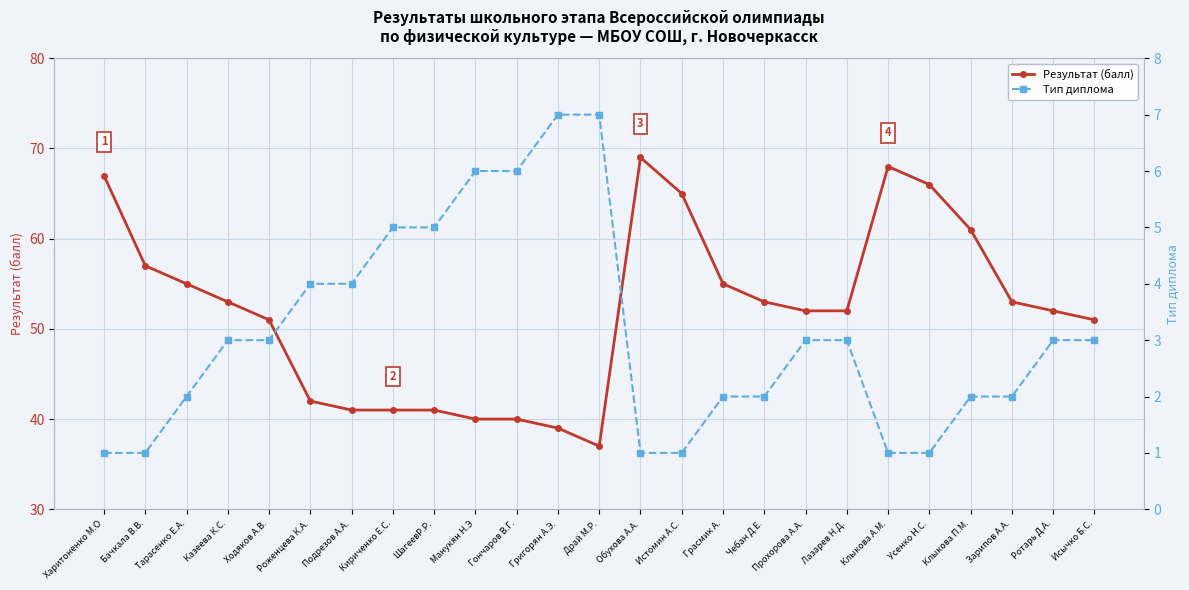

How many lines are shown in the chart?

2